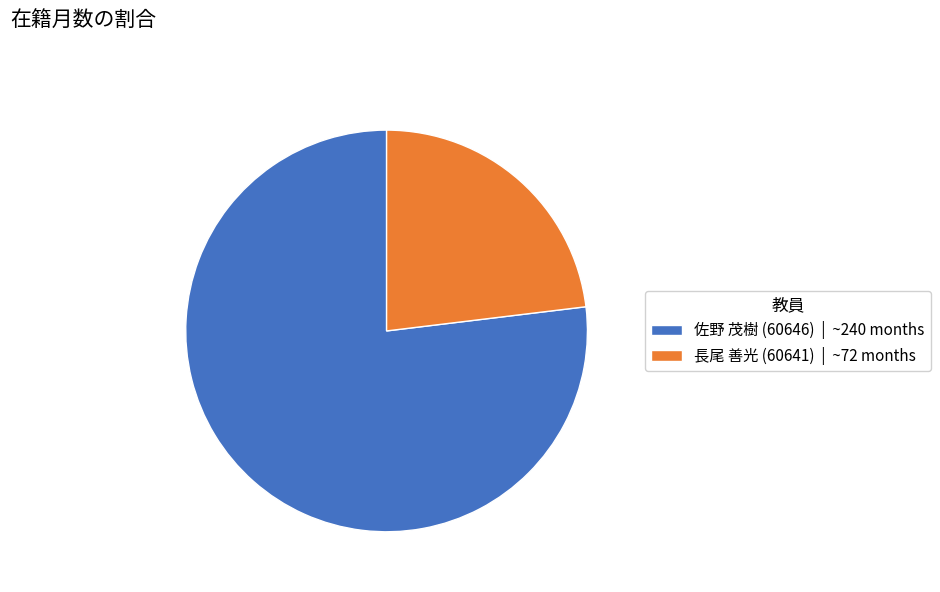

Which has a higher value, 長尾 善光 (60641) | ~72 months or 佐野 茂樹 (60646) | ~240 months?

佐野 茂樹 (60646) | ~240 months